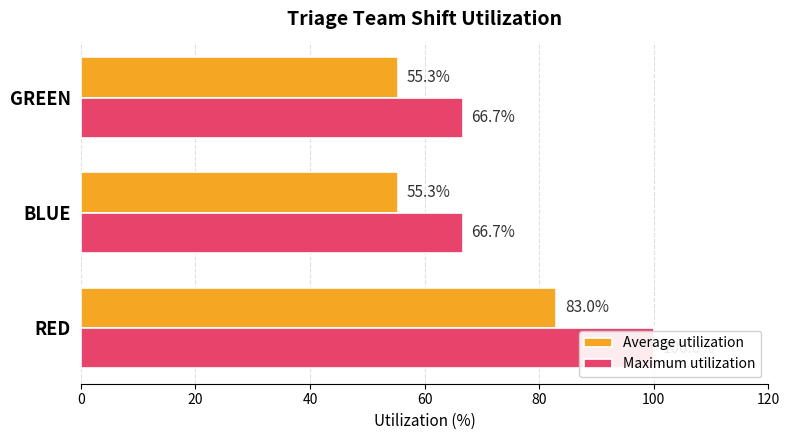

What is the approximate value of Maximum utilization at BLUE?

66.7